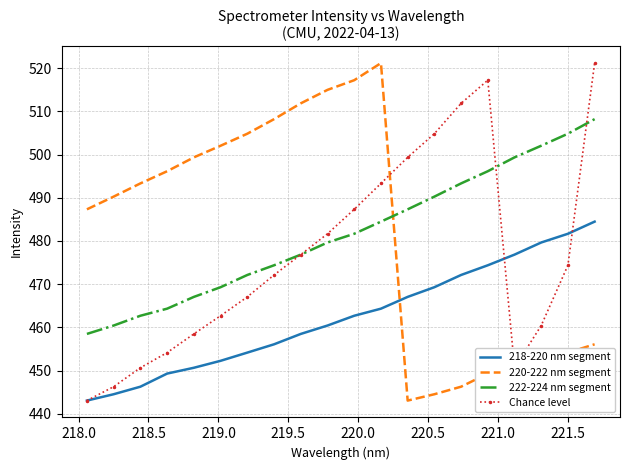

What is the maximum value shown in the chart?

521.2